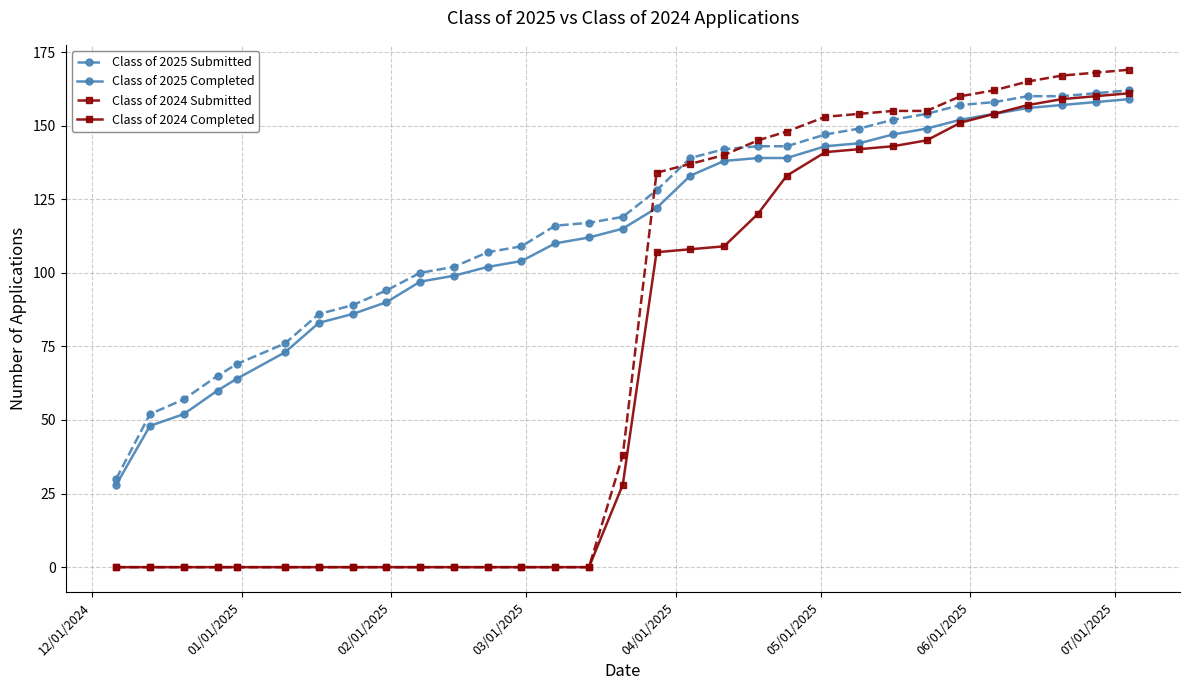

What is the greatest value displayed?

169